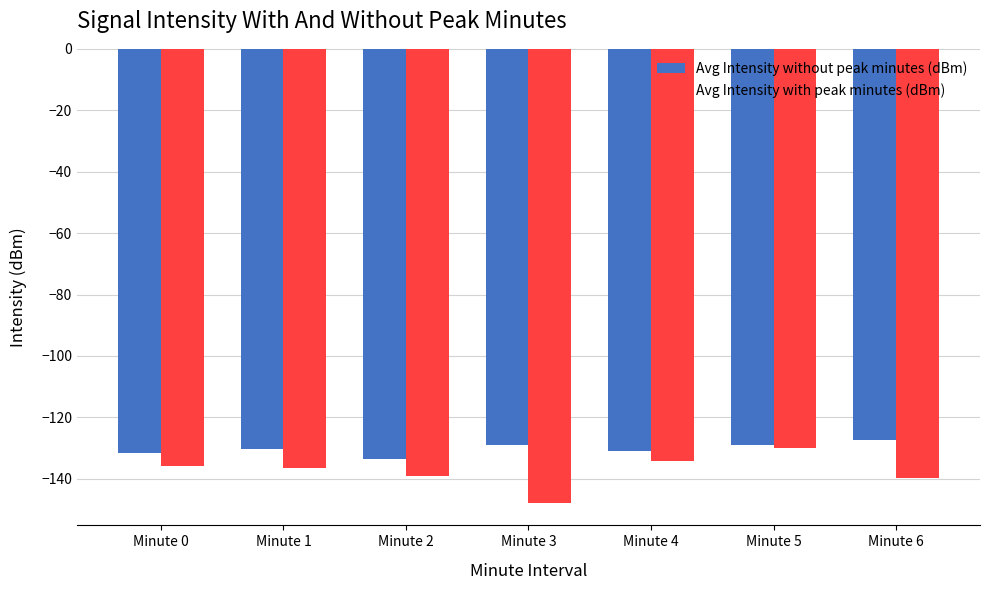

Rank the series by their average value, from highest to lowest.

Avg Intensity without peak minutes (dBm), Avg Intensity with peak minutes (dBm)